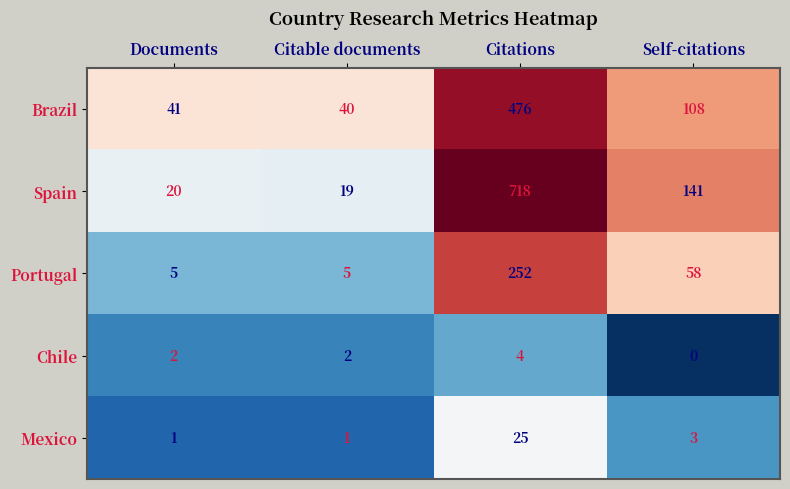

The value of Spain at Citations is 718. True or false?

True